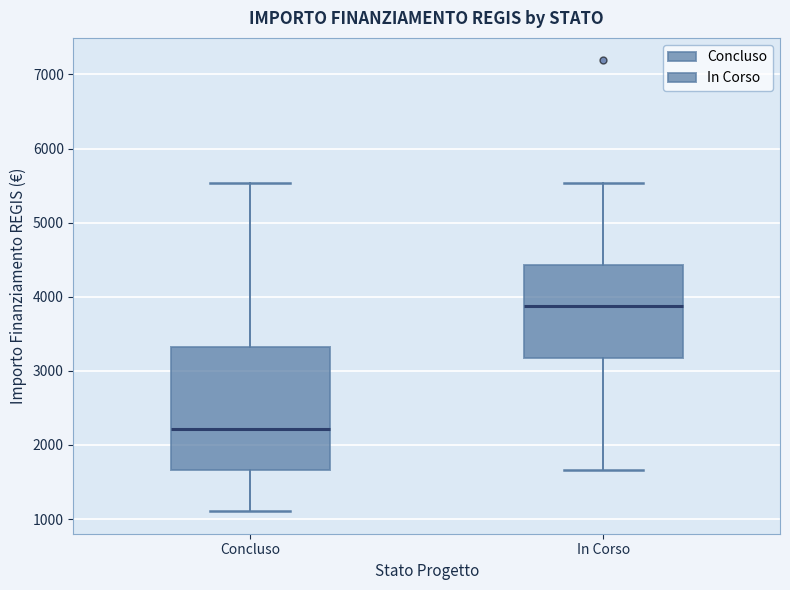

Which box is the tallest, from its lower edge to its upper edge?

Concluso